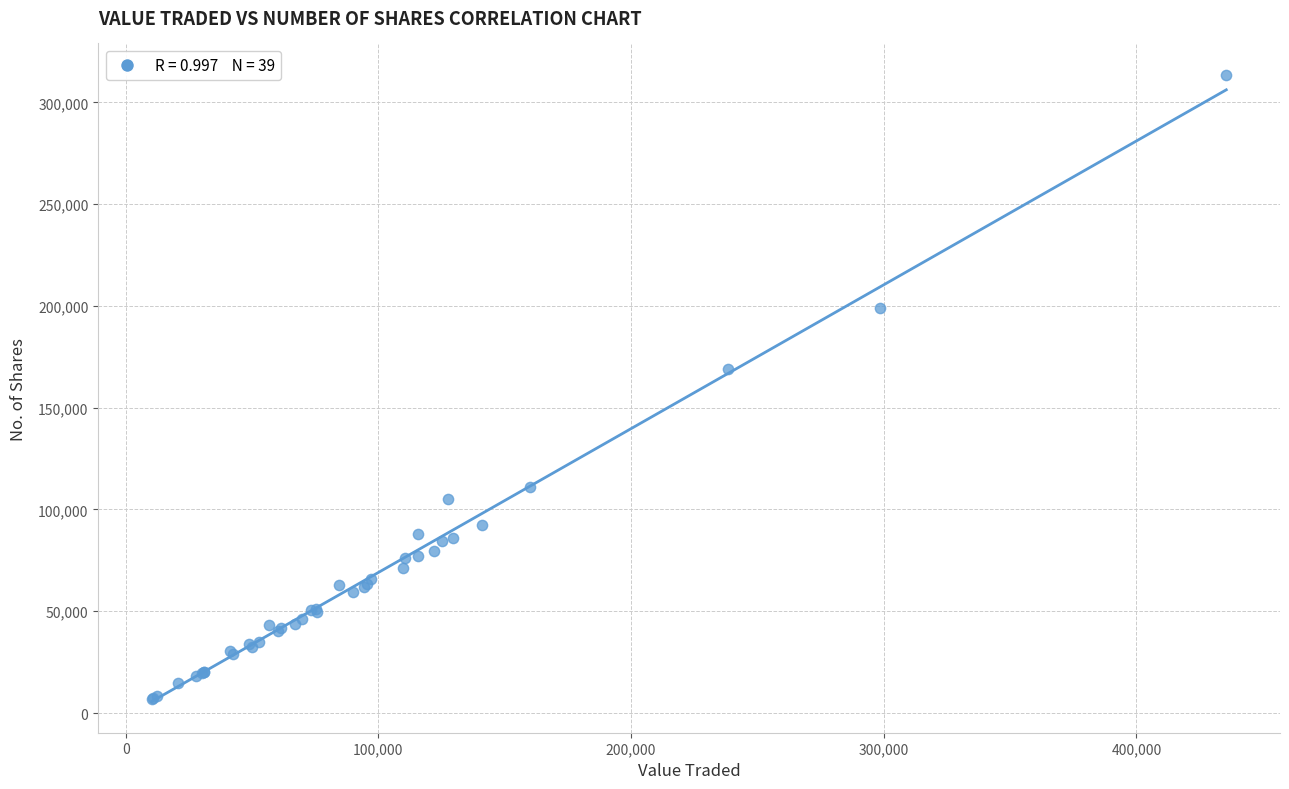

What Y value in the scatter plot is closest to 160168?

169256